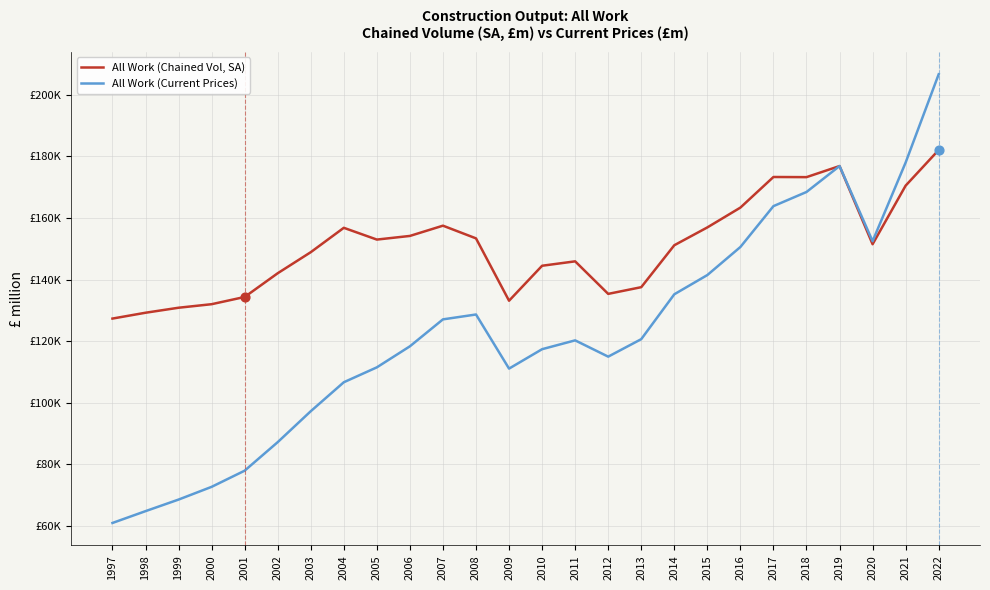

Is this an area chart (filled region under the line)?

No